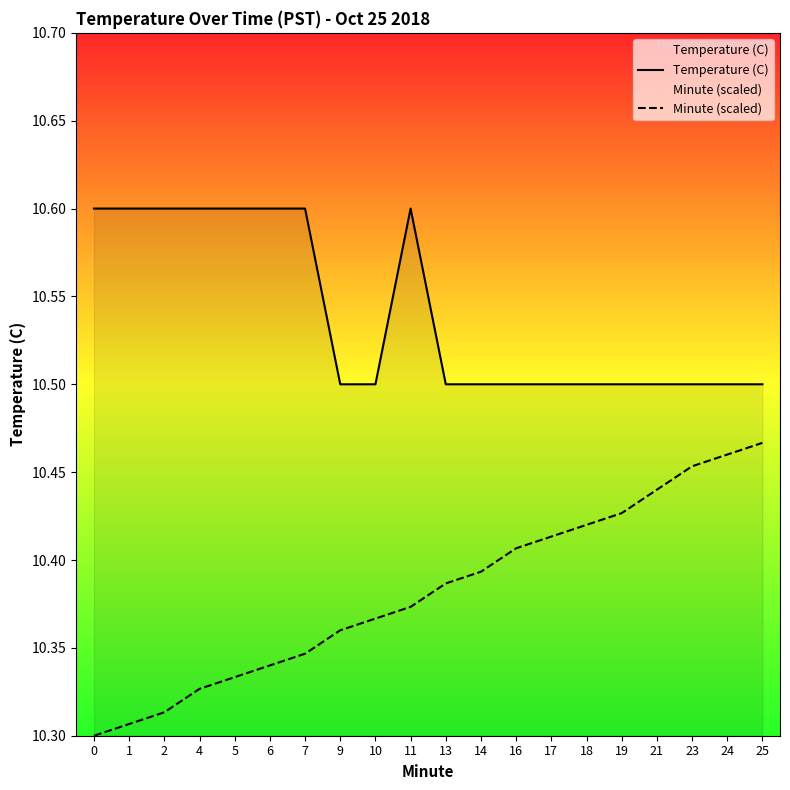

What is the average value of the Temperature (C) series?

10.5